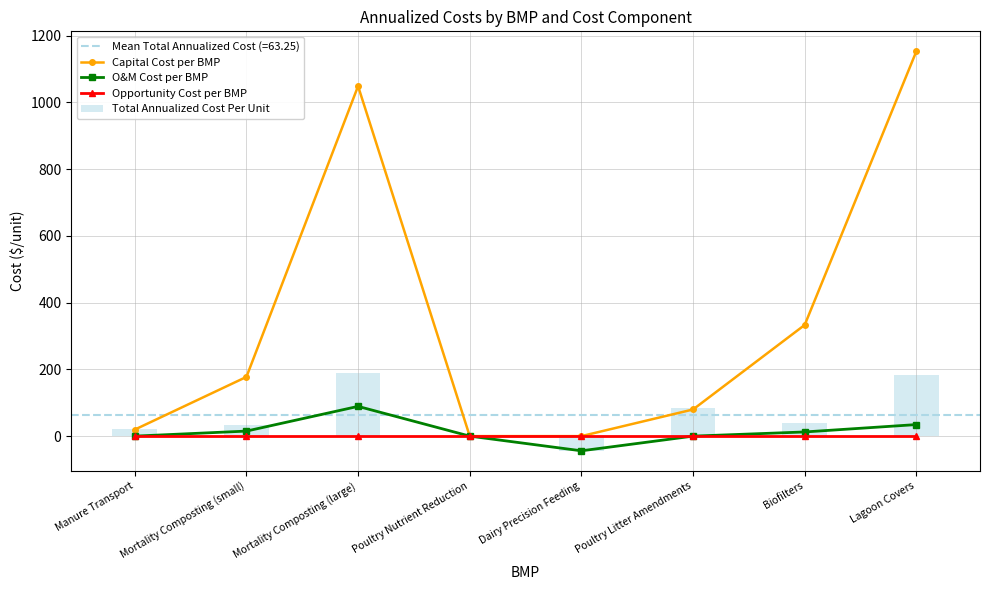

Which has a higher value, Poultry Nutrient Reduction or Poultry Litter Amendments?

Poultry Litter Amendments